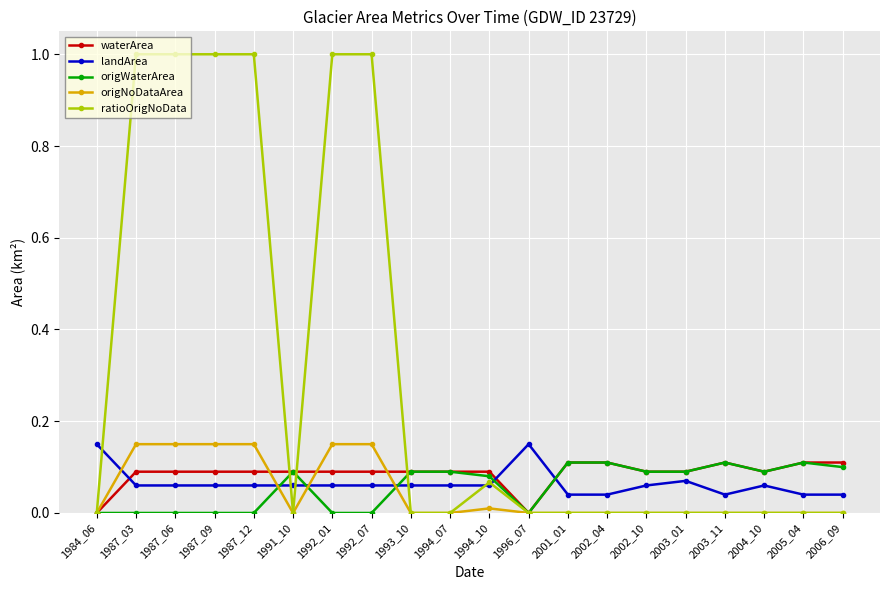

The value of landArea at 2003_11 is 0.0. True or false?

True